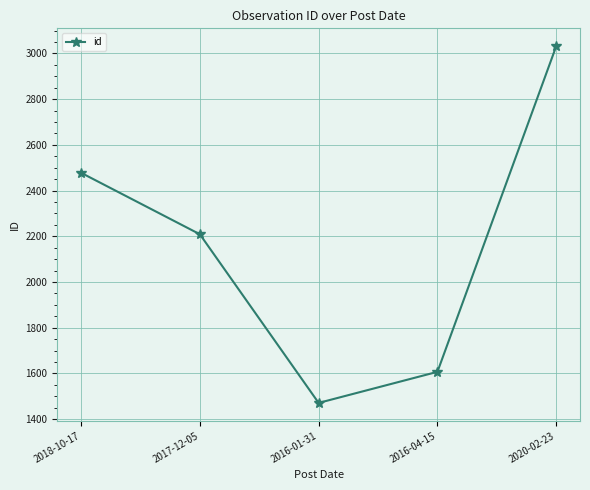

True or false: the data shows 2478 at 2018-10-17.

True